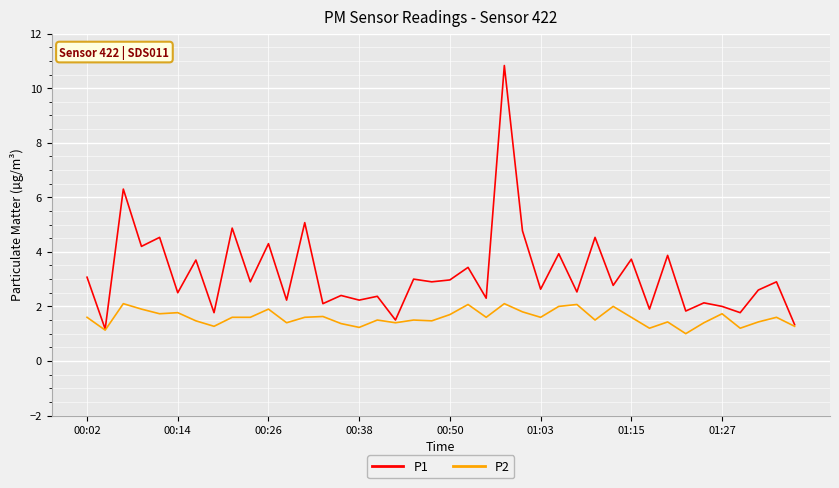

Which series has the largest range (max minus min)?

P1